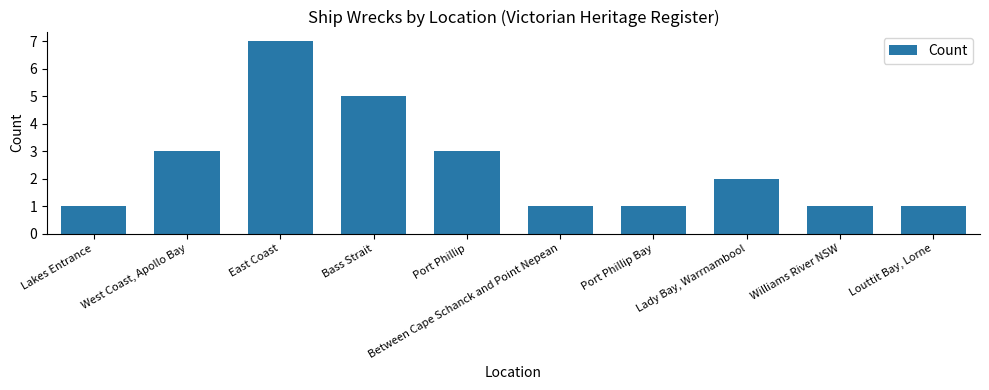

Which label corresponds to the largest value in the chart?

East Coast